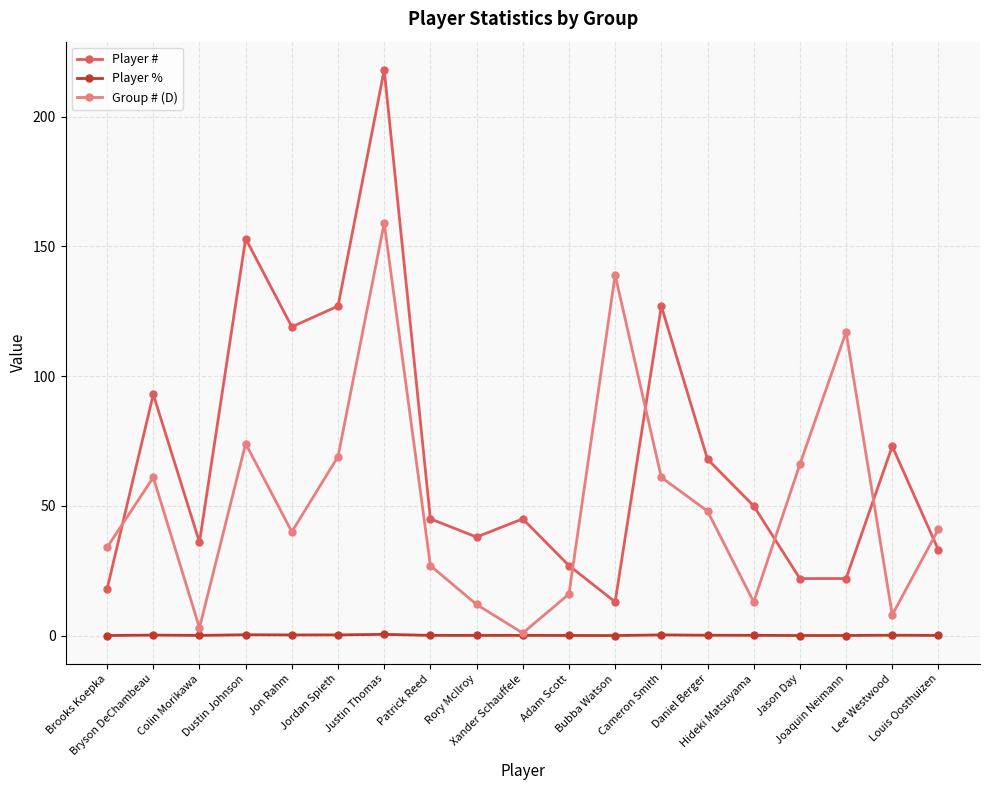

Which series has the largest total across all categories?

Player #